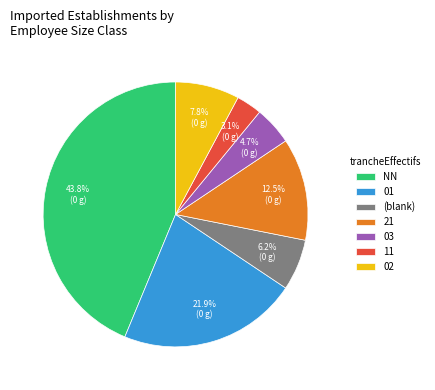

Which has a higher value, 11 or NN?

NN